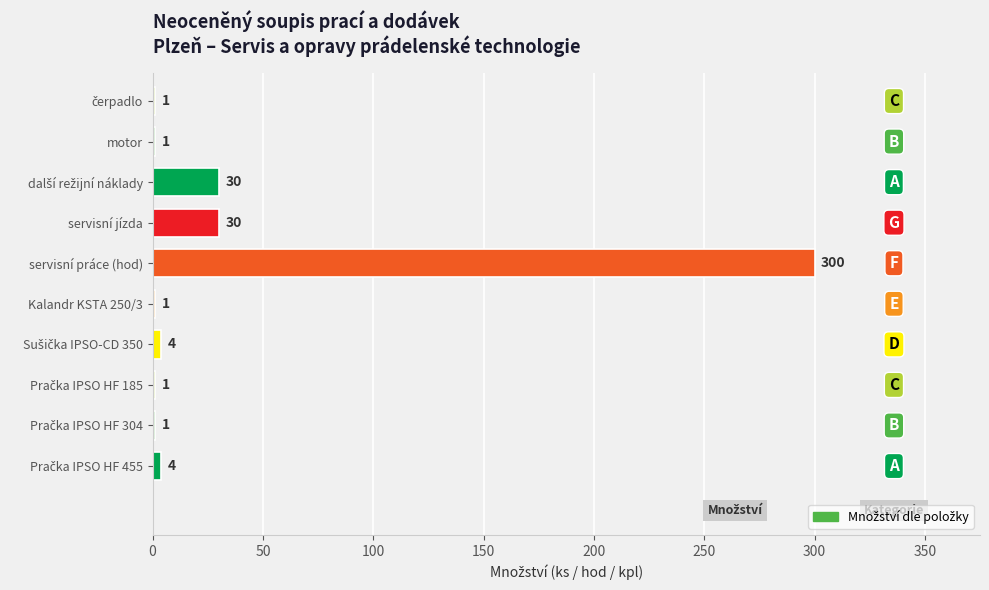

What is the sum of all values?

373